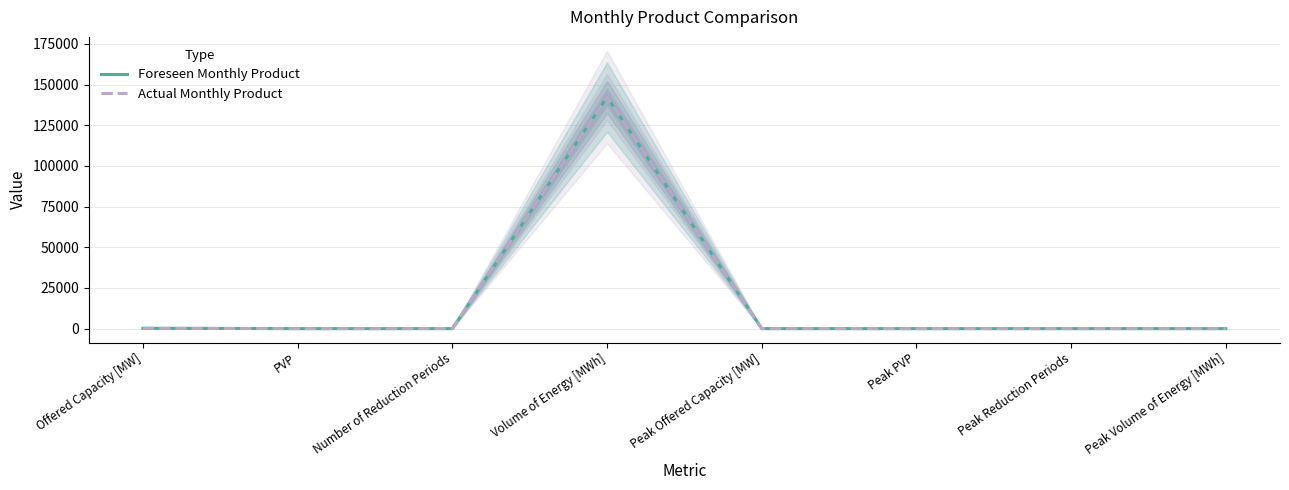

Does the chart display data point markers on the line(s)?

No